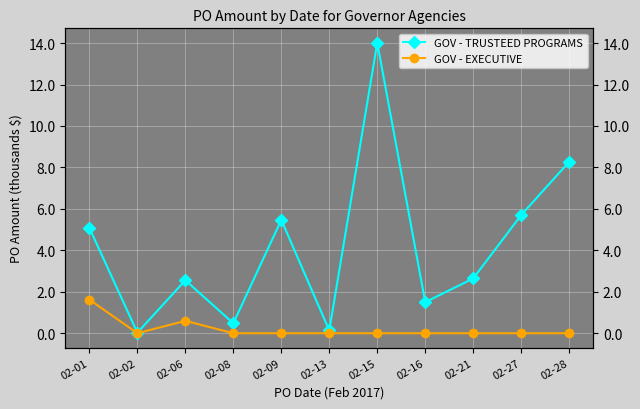

How many values in the GOV - EXECUTIVE series exceed 0?

2